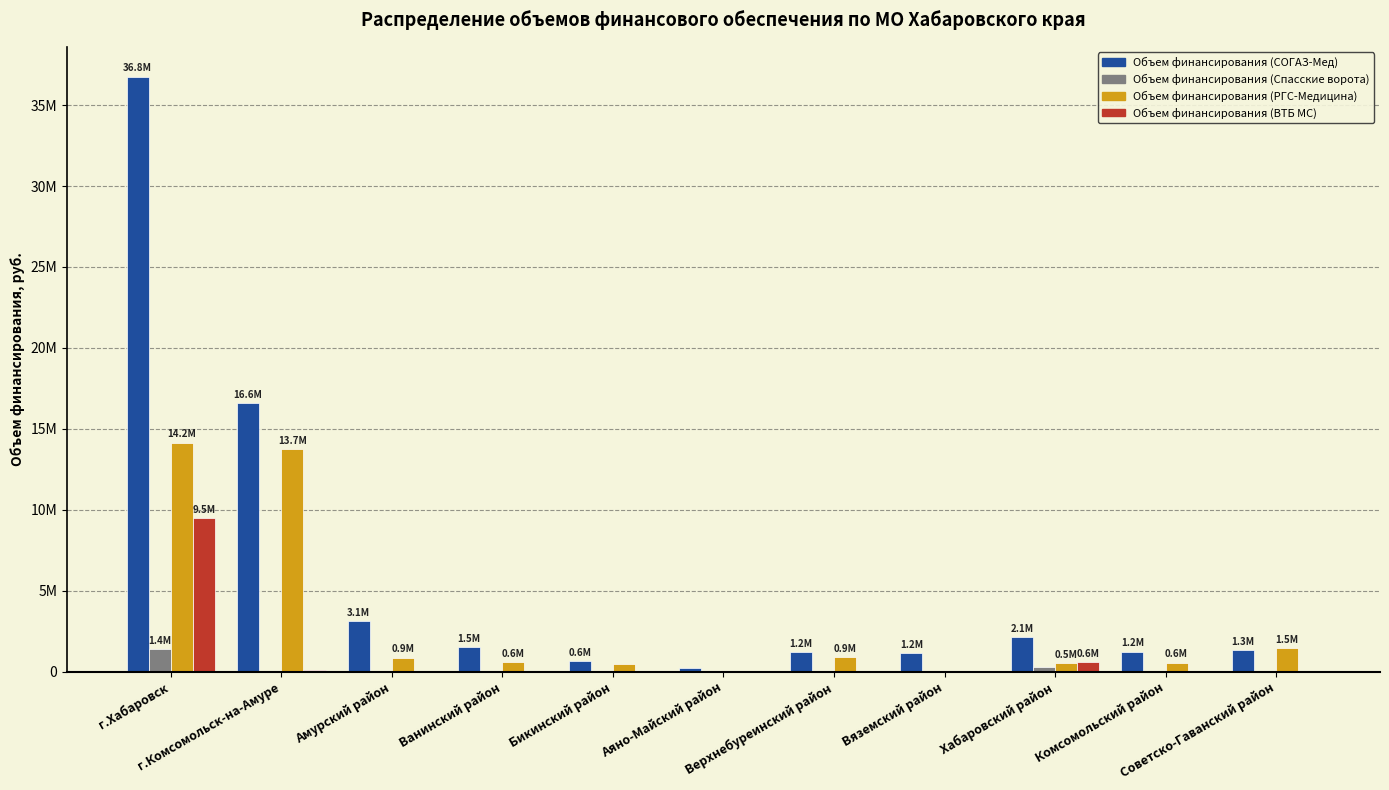

Are the bars horizontal?

No